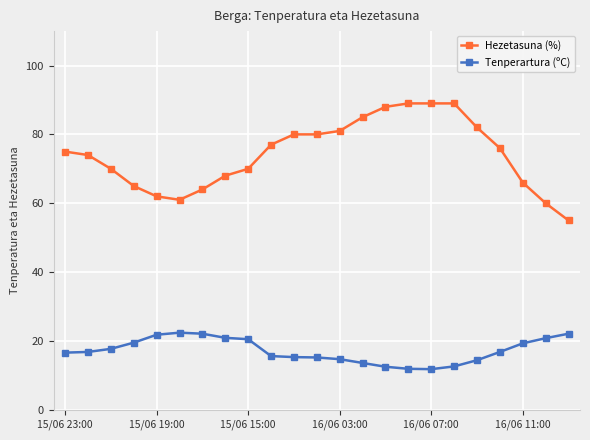

What is the smallest value displayed?

11.8